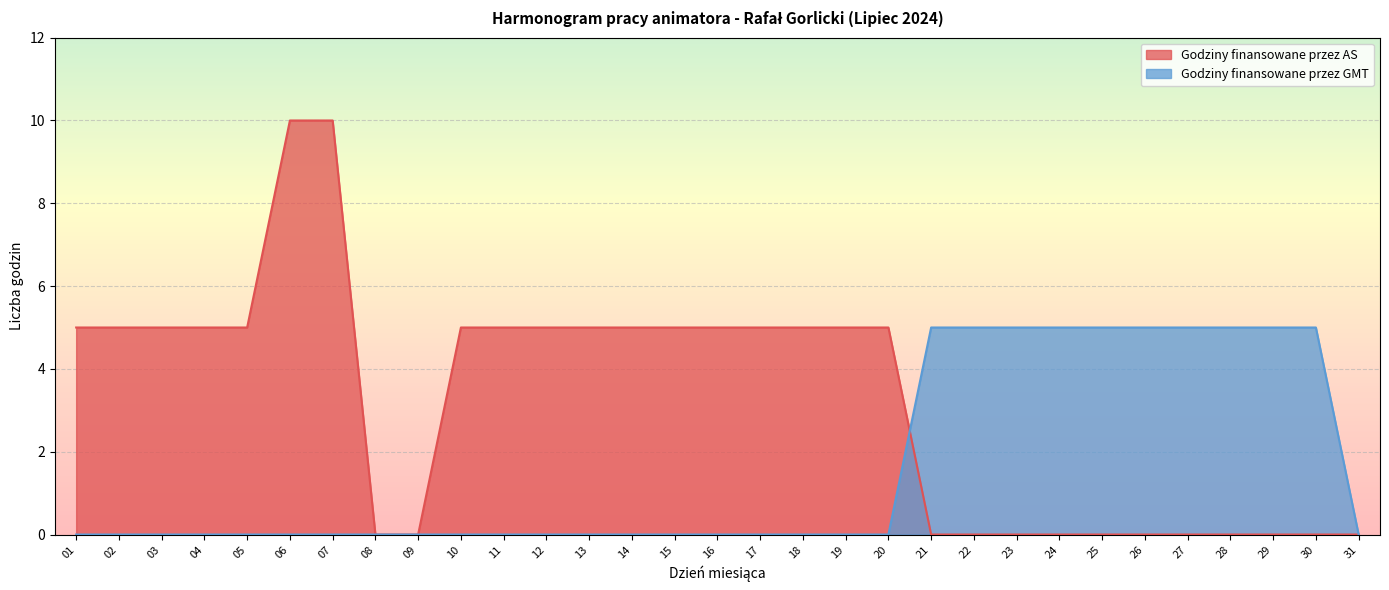

At which label is Godziny finansowane przez AS closest to 5?

01